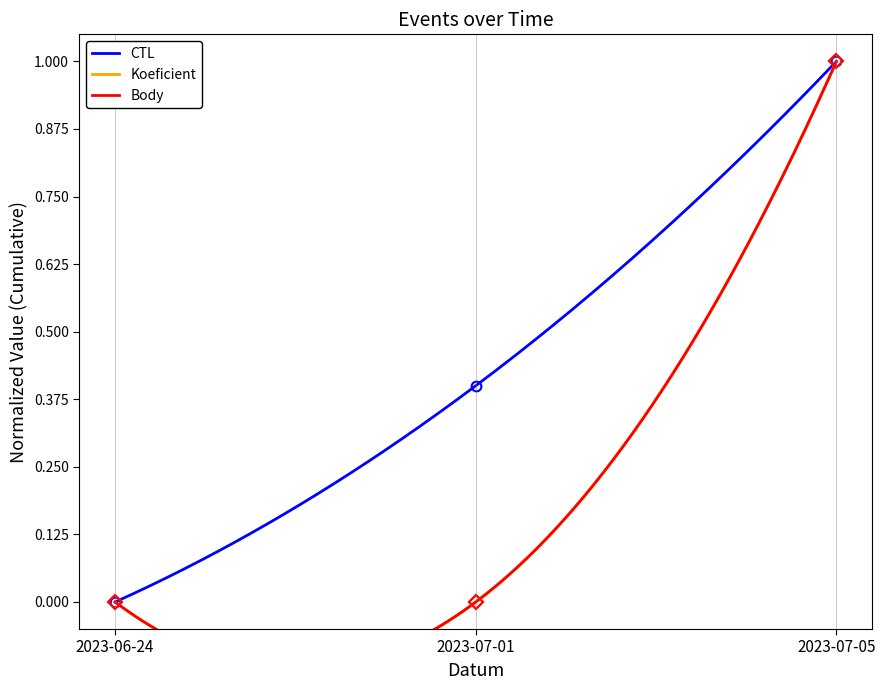

What is the difference between the Koeficient values at 2023-07-05 and 2023-07-01?

1.0